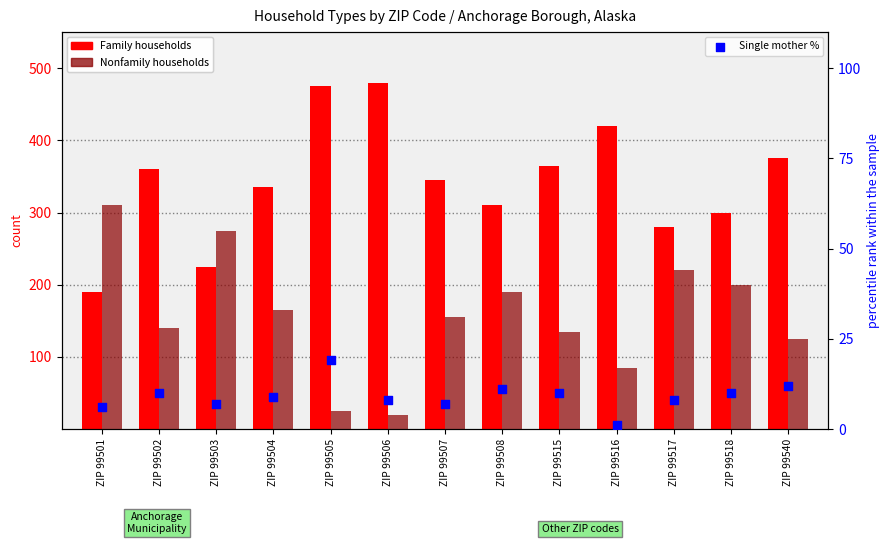

Which series has the largest total across all categories?

Family households